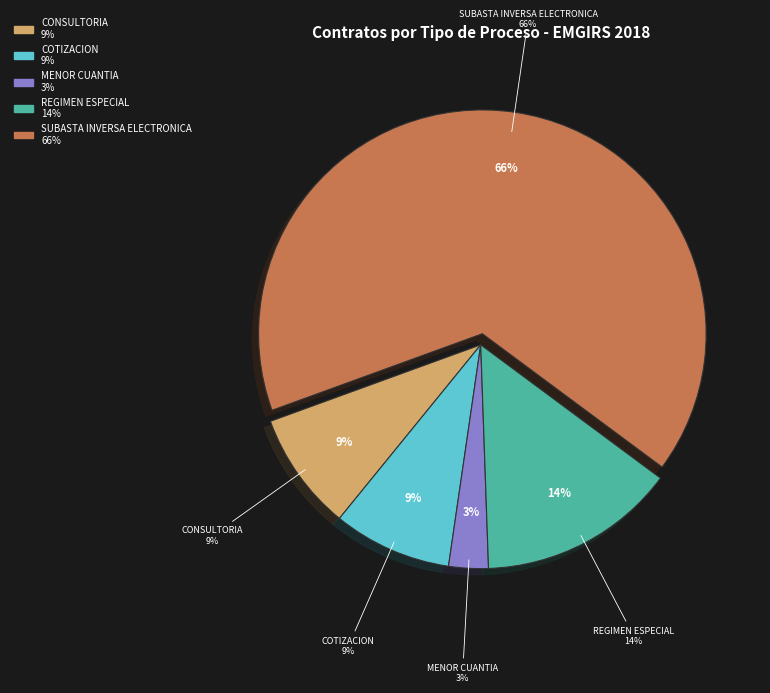

Between COTIZACION and SUBASTA INVERSA ELECTRONICA, which is larger?

SUBASTA INVERSA ELECTRONICA